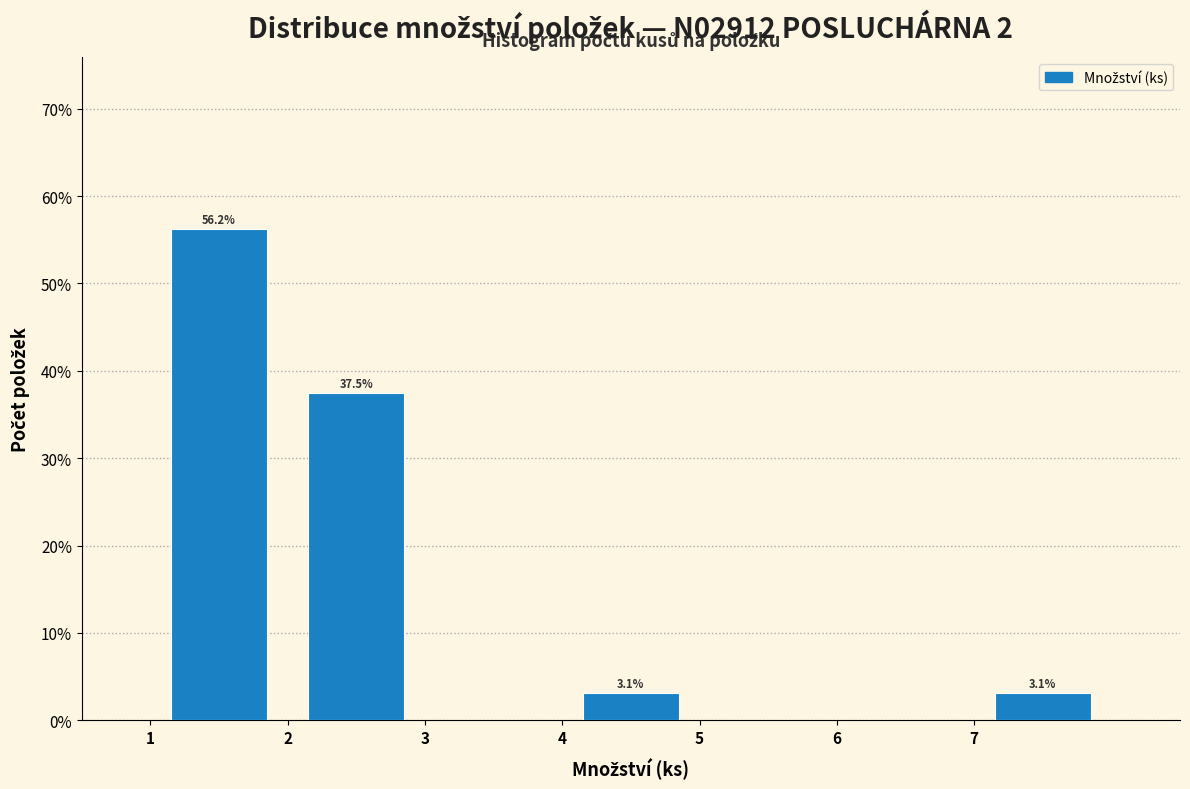

Over which range of the x-axis is the bar tallest?

1 to 2